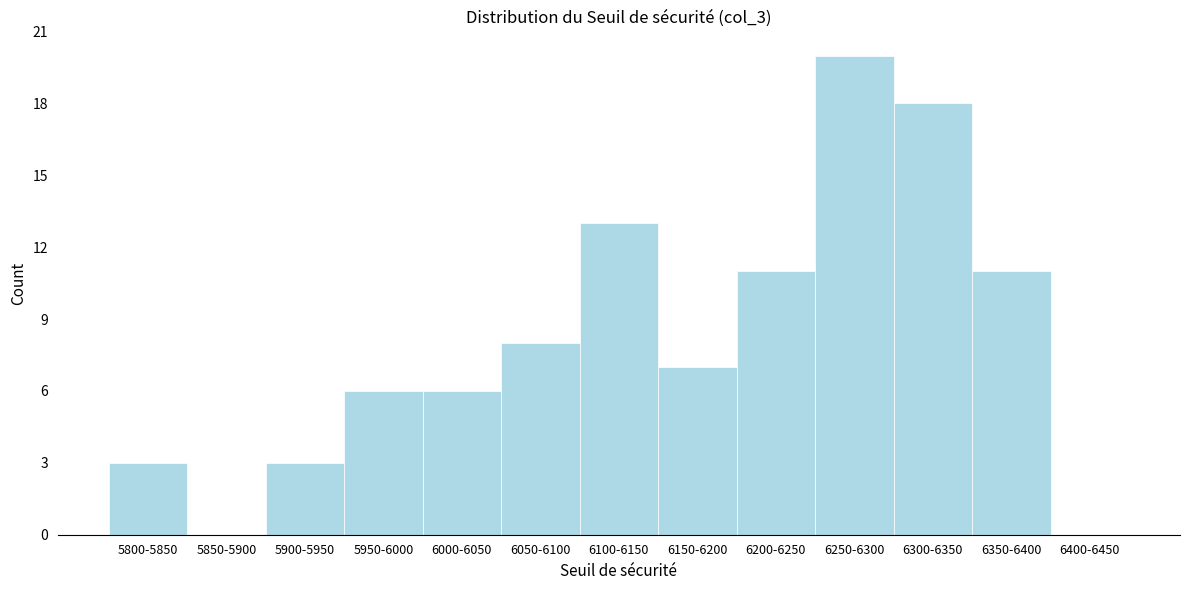

Reading right to left, list all the values displayed in this chart.

6400-6450=0	6350-6400=11	6300-6350=18	6250-6300=20	6200-6250=11	6150-6200=7	6100-6150=13	6050-6100=8	6000-6050=6	5950-6000=6	5900-5950=3	5850-5900=0	5800-5850=3